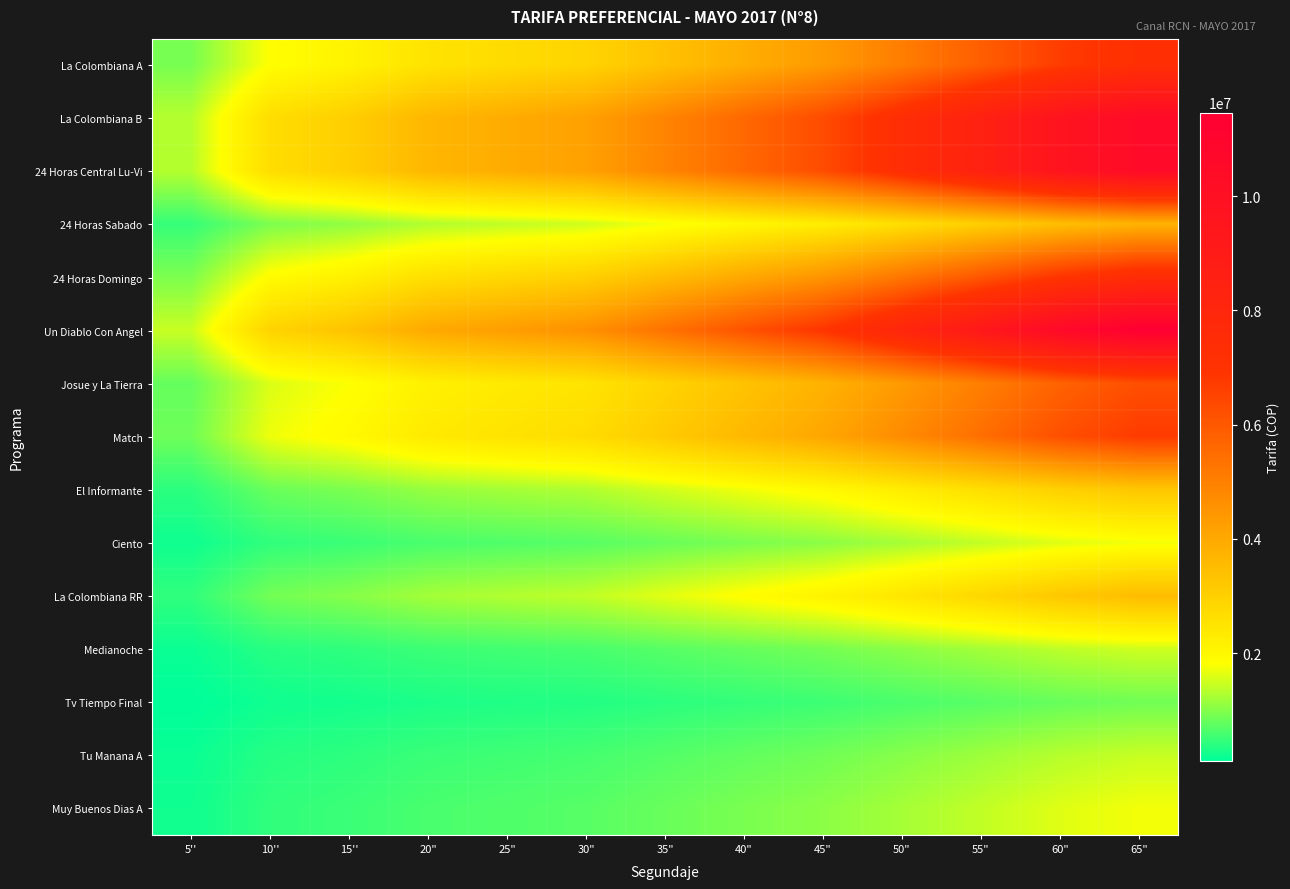

At 30", list the series in order from largest to smallest.

Un Diablo Con Angel, La Colombiana B, 24 Horas Central Lu-Vi, 24 Horas Domingo, La Colombiana A, Match, Josue y La Tierra, 24 Horas Sabado, La Colombiana RR, El Informante, Ciento, Muy Buenos Dias A, Medianoche, Tu Manana A, Tv Tiempo Final